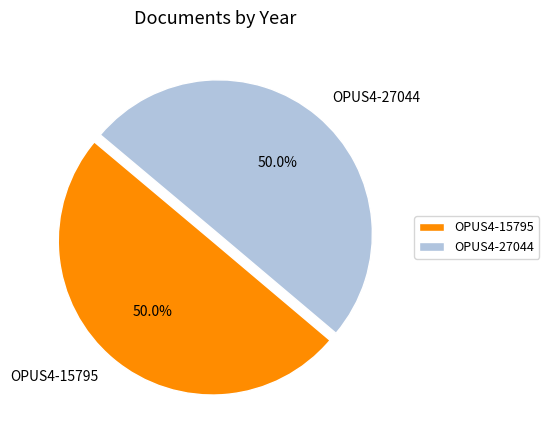

What percentage do OPUS4-15795 and OPUS4-27044 together represent?

100.0%